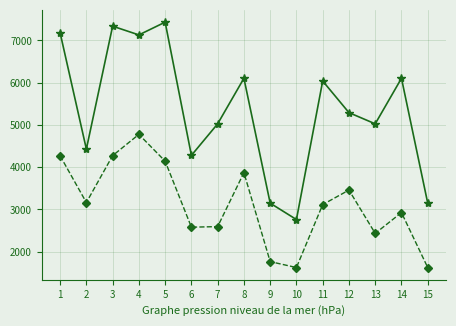

What is the spread (max minus min) of values at 15?

1524